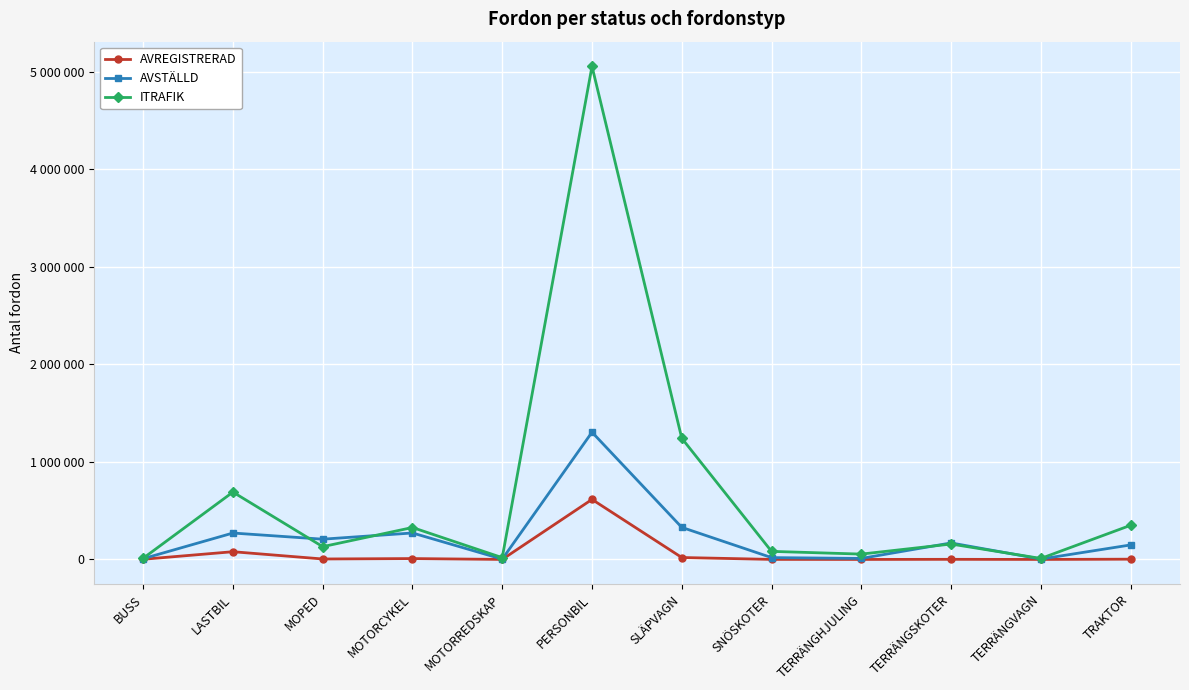

What are all the series names shown in the legend?

AVREGISTRERAD, AVSTÄLLD, ITRAFIK